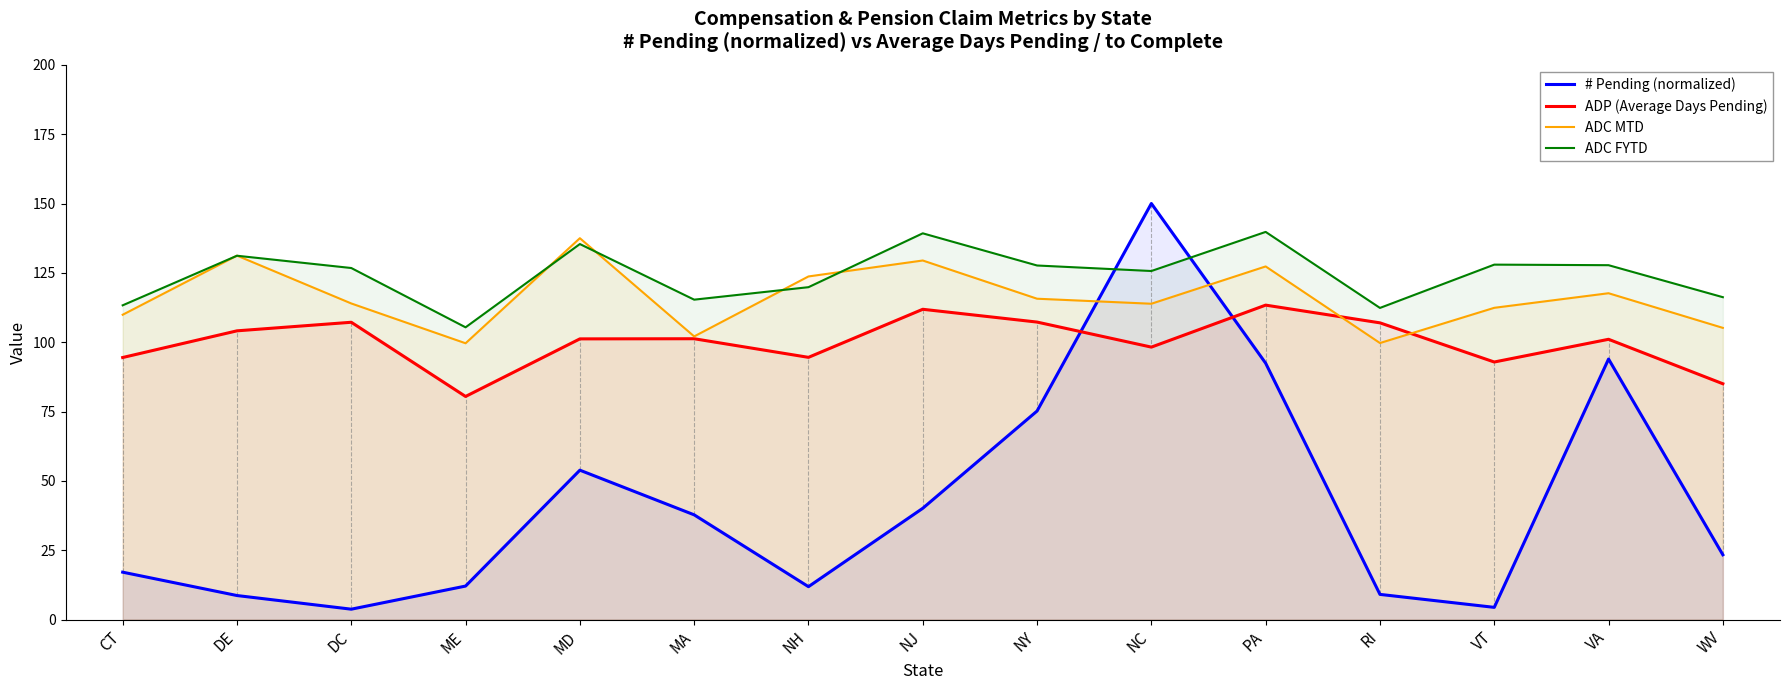

At ME, list the series in order from largest to smallest.

ADC FYTD, ADC MTD, ADP (Average Days Pending), # Pending (normalized)